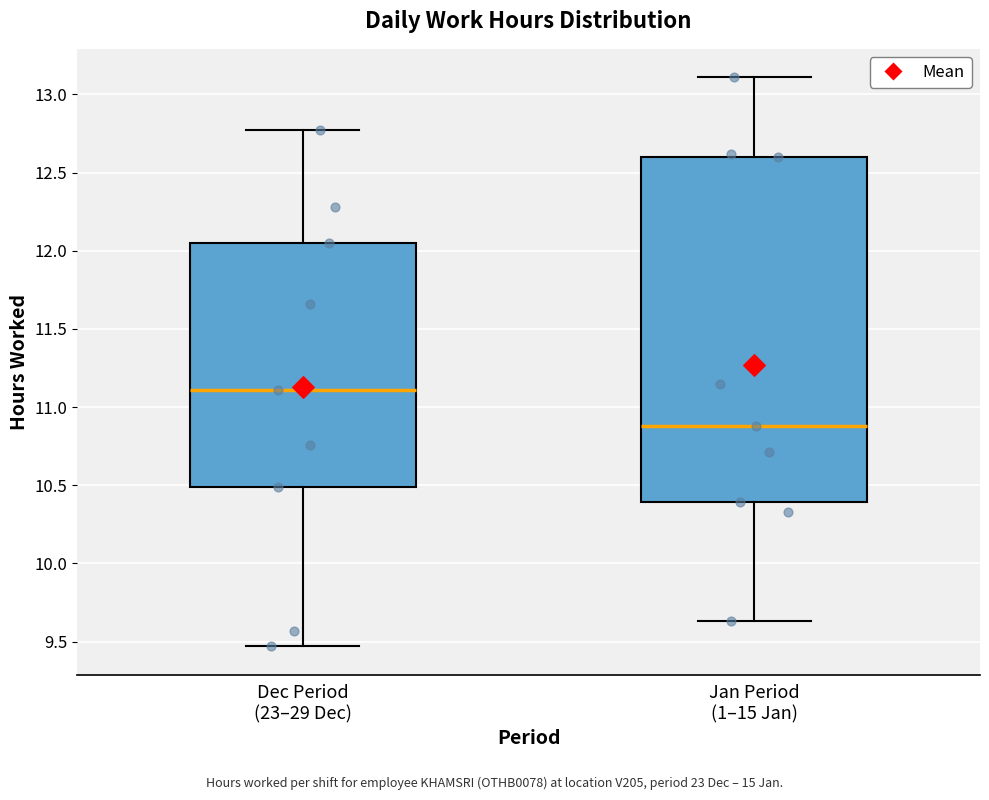

Where is the lower edge of the box for Jan Period (1–15 Jan) on the y-axis? The values are not printed on the chart, so give them approximately, as read against the axis.

10.40